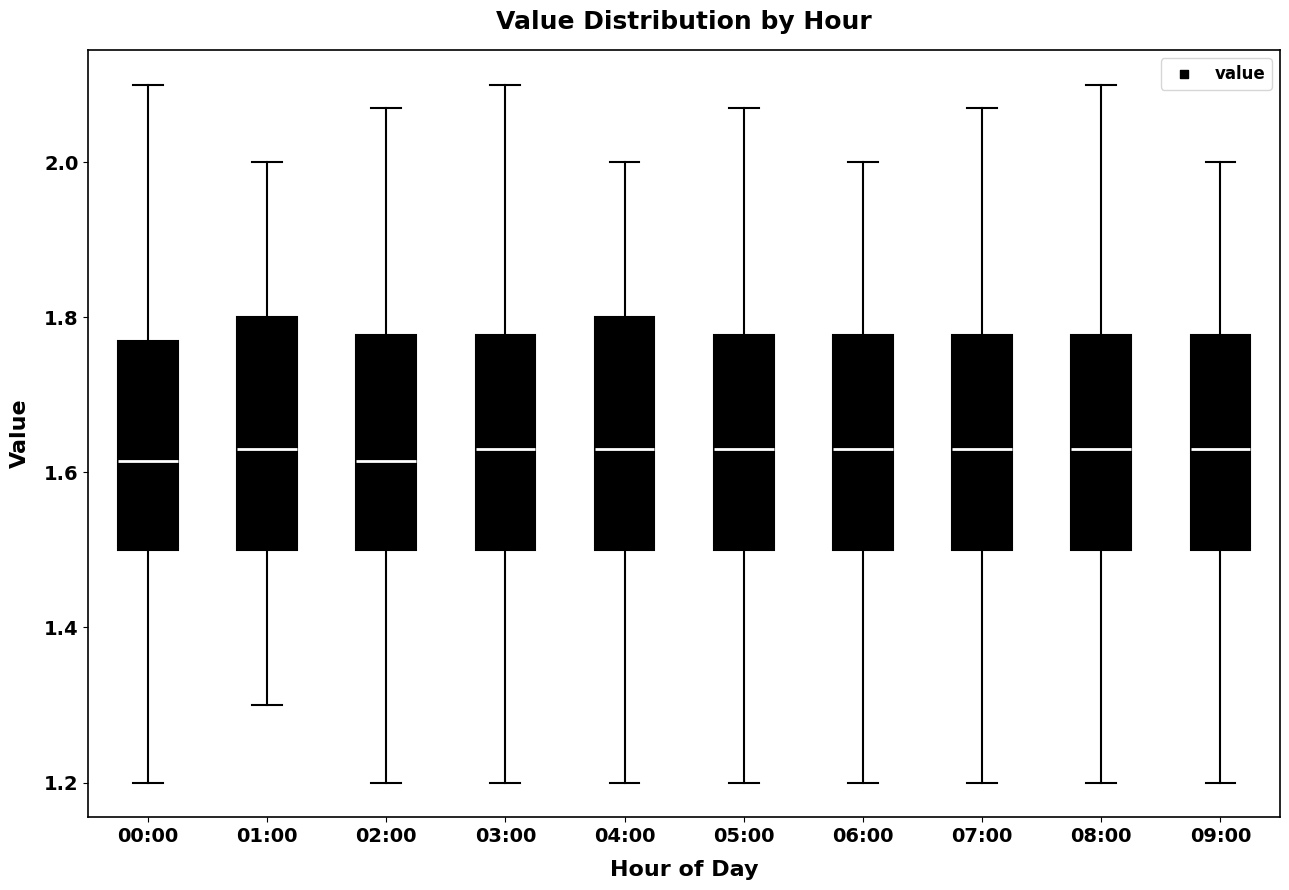

Reading left to right, transcribe this box plot: for each box, give where its median line is, the range the box spans, and where its two whiskers end, as read against the y-axis. The values are not printed on the chart, so give them approximately, as read against the axis.

00:00: median 1.62, box 1.50 to 1.78, whiskers 1.20 to 2.10
01:00: median 1.64, box 1.50 to 1.80, whiskers 1.30 to 2.00
02:00: median 1.62, box 1.50 to 1.78, whiskers 1.20 to 2.08
03:00: median 1.64, box 1.50 to 1.78, whiskers 1.20 to 2.10
04:00: median 1.64, box 1.50 to 1.80, whiskers 1.20 to 2.00
05:00: median 1.64, box 1.50 to 1.78, whiskers 1.20 to 2.08
06:00: median 1.64, box 1.50 to 1.78, whiskers 1.20 to 2.00
07:00: median 1.64, box 1.50 to 1.78, whiskers 1.20 to 2.08
08:00: median 1.64, box 1.50 to 1.78, whiskers 1.20 to 2.10
09:00: median 1.64, box 1.50 to 1.78, whiskers 1.20 to 2.00